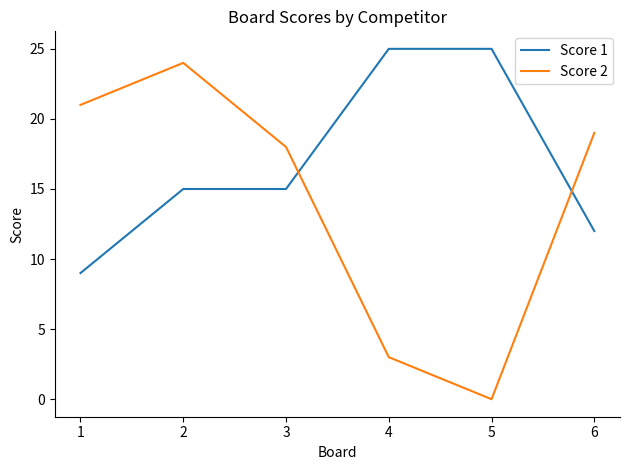

Rank the series by their average value, from highest to lowest.

Score 1, Score 2